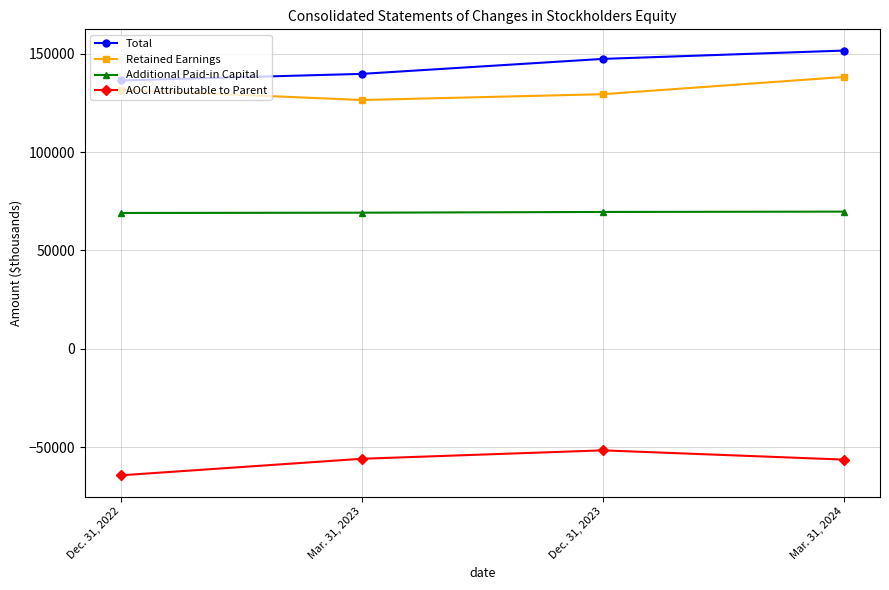

At which category does Retained Earnings reach its first local valley?

Mar. 31, 2023